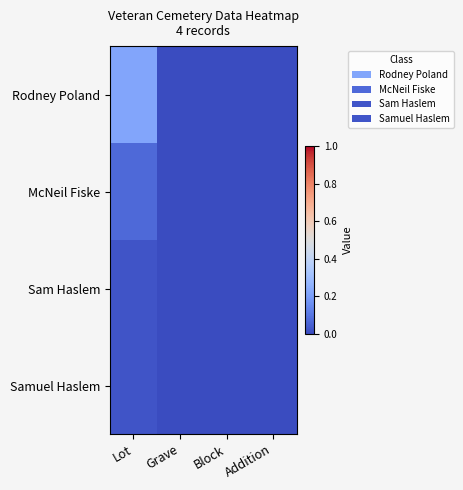

At how many categories does at least one series exceed 0?

1